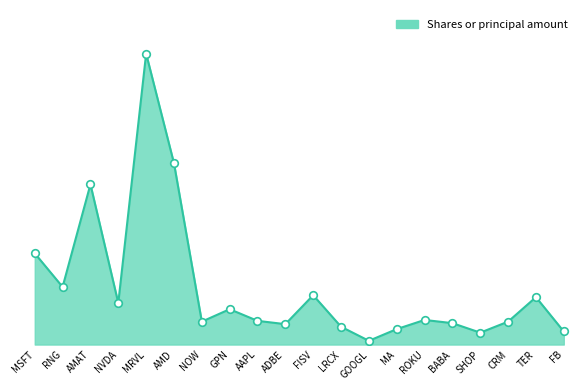

Which has a higher value, ROKU or NVDA?

NVDA